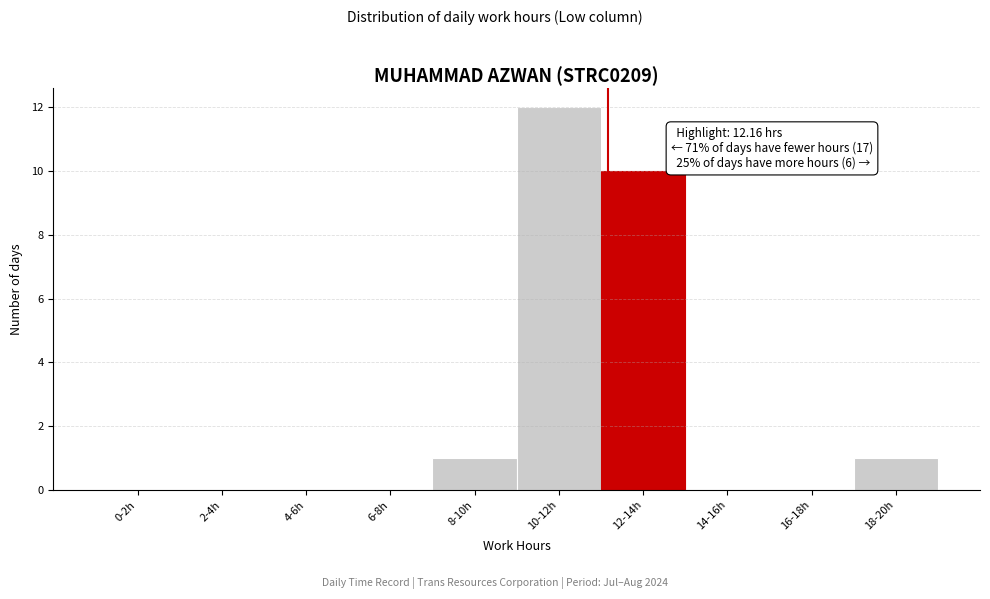

Reading left to right, transcribe all the data shown in this chart.

0-2h=0	2-4h=0	4-6h=0	6-8h=0	8-10h=1	10-12h=12	12-14h=10	14-16h=0	16-18h=0	18-20h=1